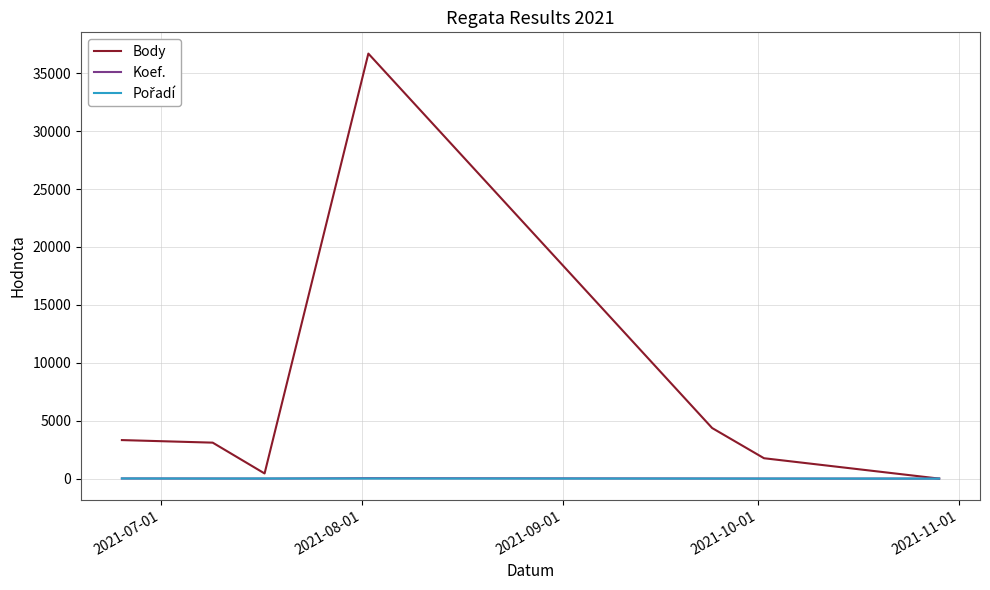

What is the maximum value for Body?

36696